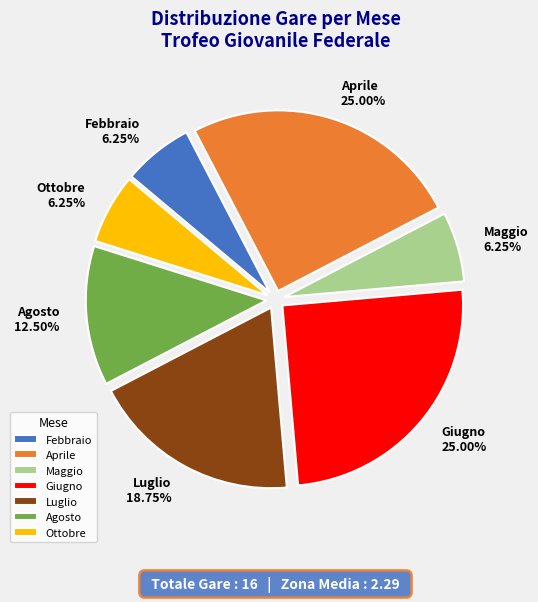

Is Ottobre the majority of the pie?

No